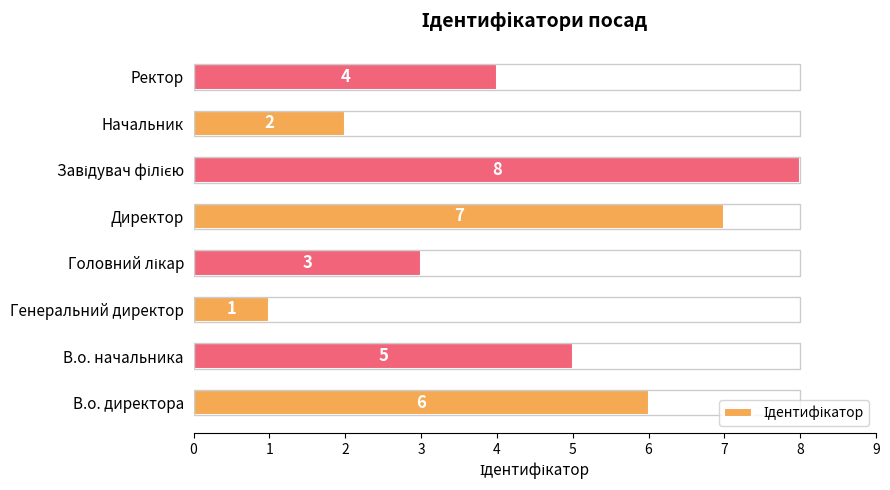

What is the change in value from В.о. начальника to Начальник?

-3